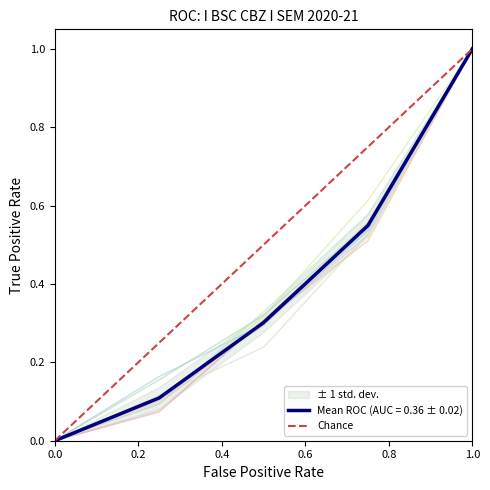

True or false: Mean ROC (AUC = 0.36 ± 0.02) has a value of 0.6 at 0.0.

False